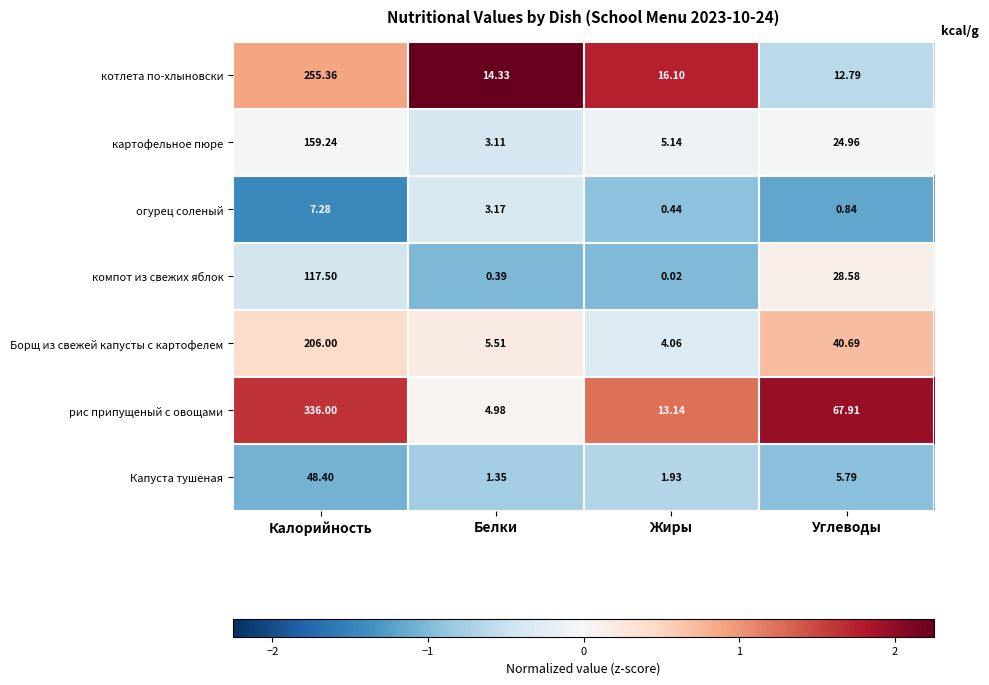

Which series has the largest total across all categories?

рис припущеный с овощами